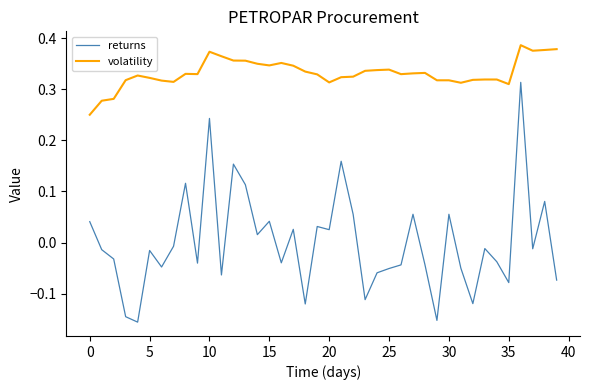

True or false: returns and volatility intersect in this chart.

False